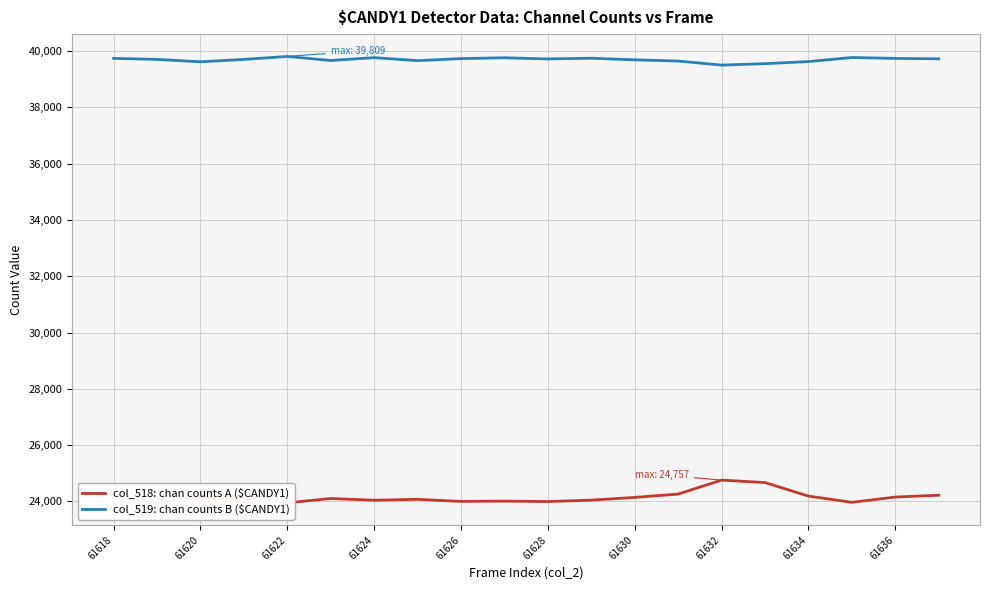

The value of col_519: chan counts B ($CANDY1) at 61618 is 27365. True or false?

False